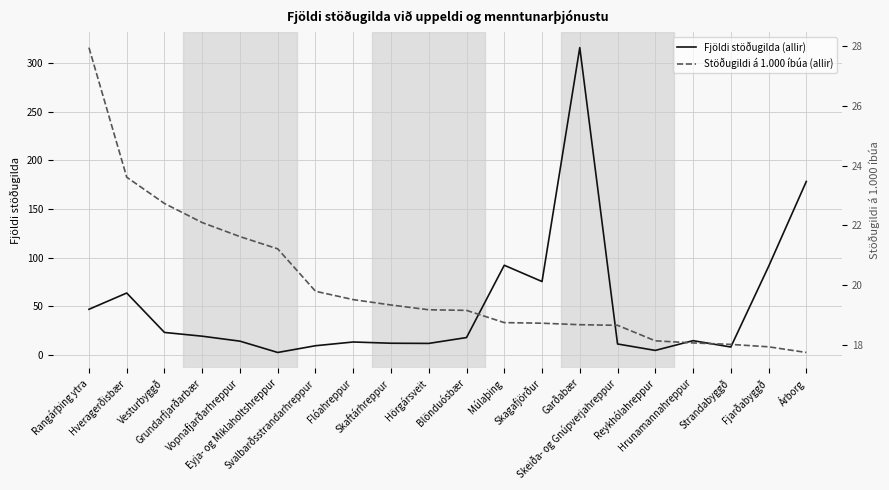

How many values in the Stöðugildi á 1.000 íbúa (allir) series are below 19?

9